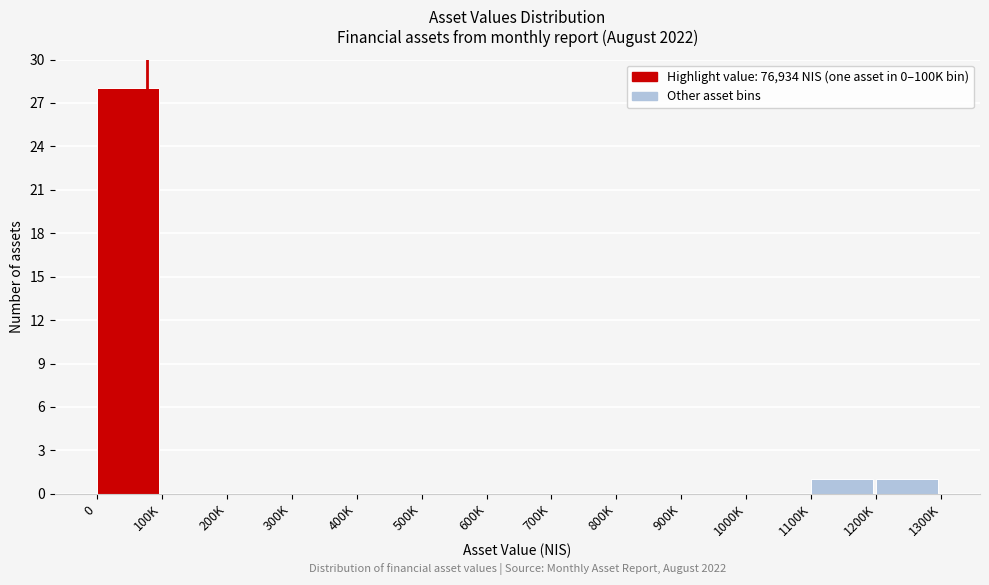

Reading left to right, transcribe all the data shown in this chart.

0=28	100K=0	200K=0	300K=0	400K=0	500K=0	600K=0	700K=0	800K=0	900K=0	1000K=0	1100K=1	1200K=1